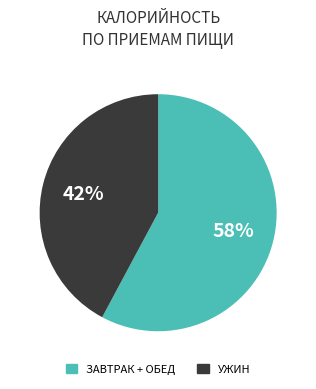

Count the number of slices in the pie.

2